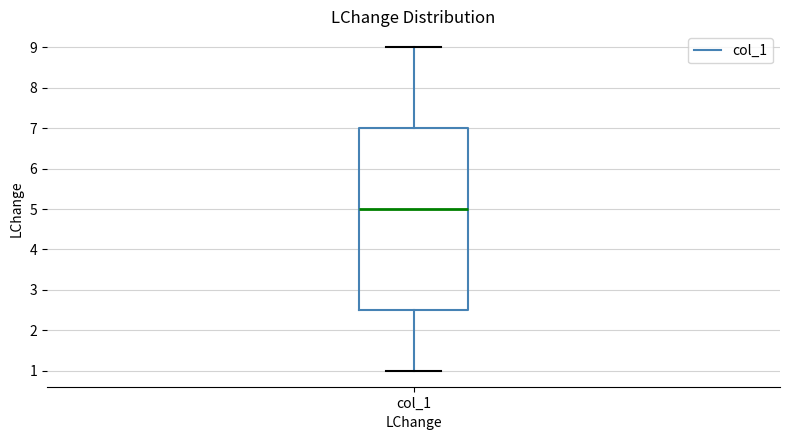

Transcribe this box plot: give where the median line is, the range the box spans, and where the two whiskers end, as read against the y-axis. The values are not printed on the chart, so give them approximately, as read against the axis.

median 5.0, box 2.5 to 7.0, whiskers 1.0 to 9.0